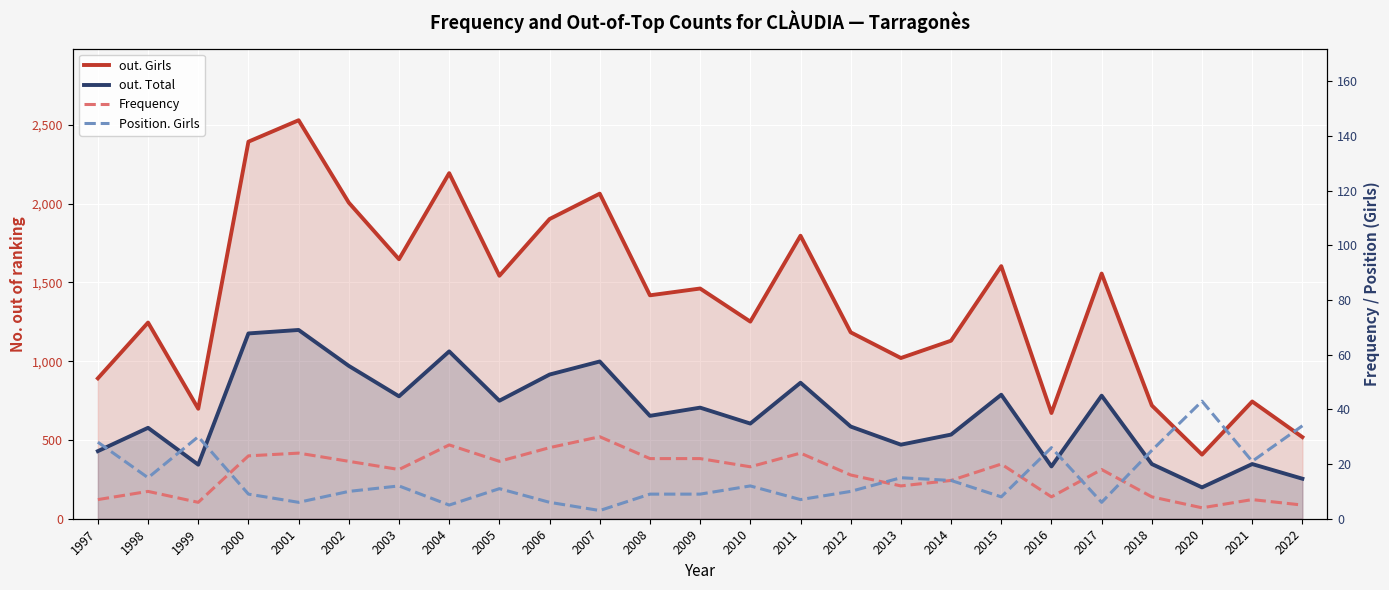

What is the value of the Position. Girls point at the 21st from the left?

6